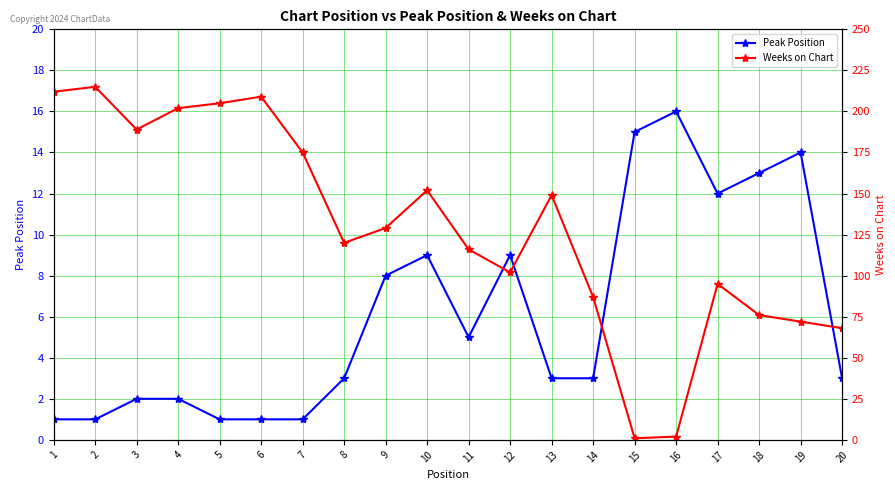

Where is the first local maximum for Peak Position?

10